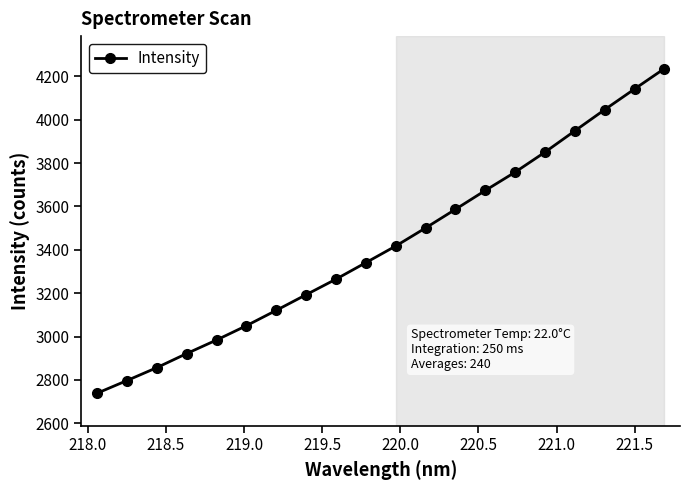

How many lines are shown in the chart?

1